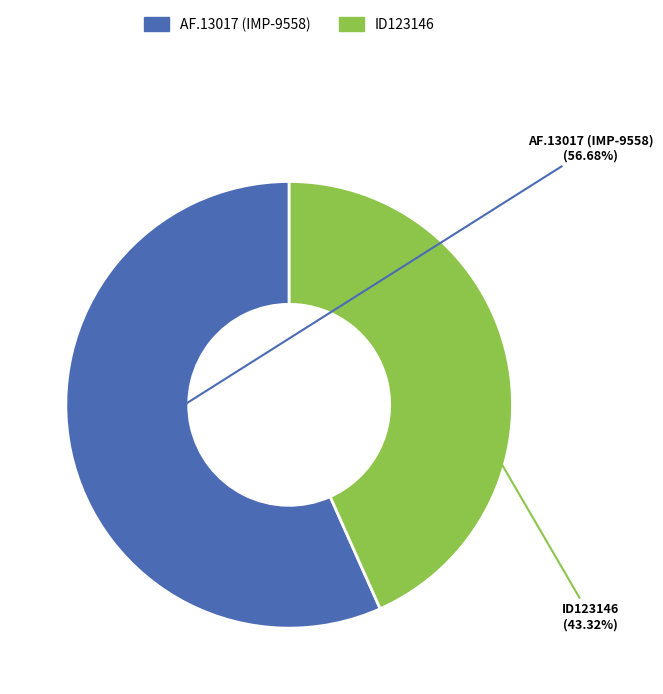

What is the ratio of the value at AF.13017 (IMP-9558) to the value at ID123146?

1.3